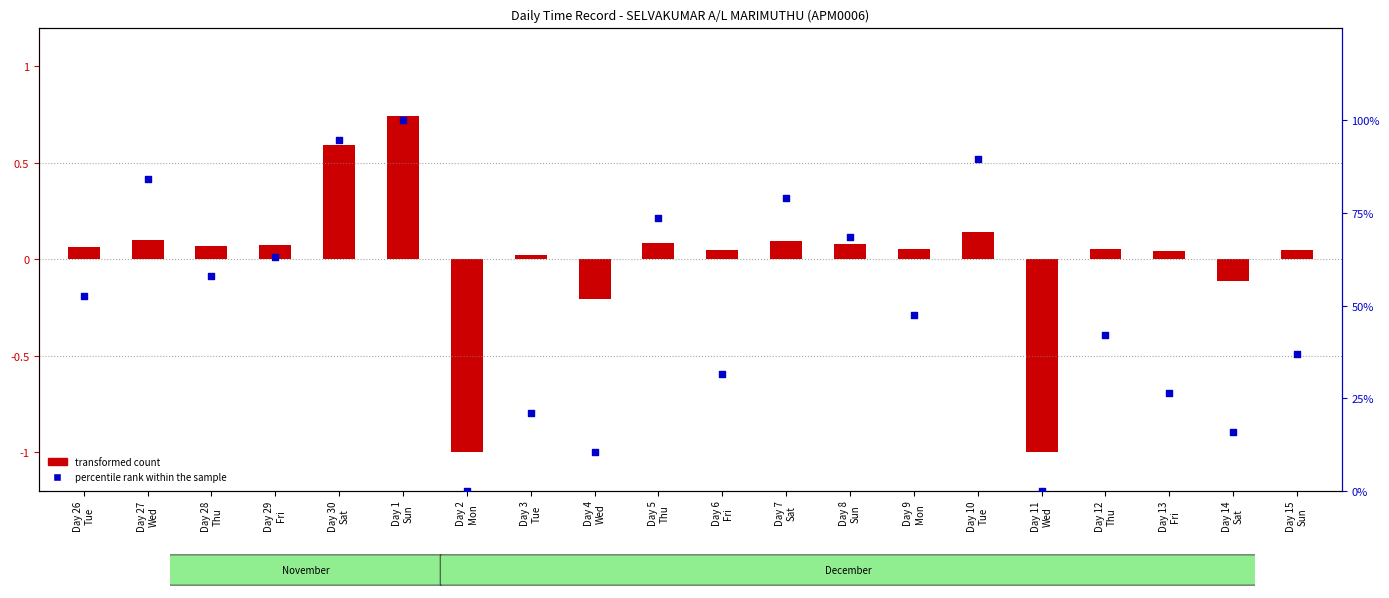

What are all the series names shown in the legend?

transformed count, percentile rank within the sample